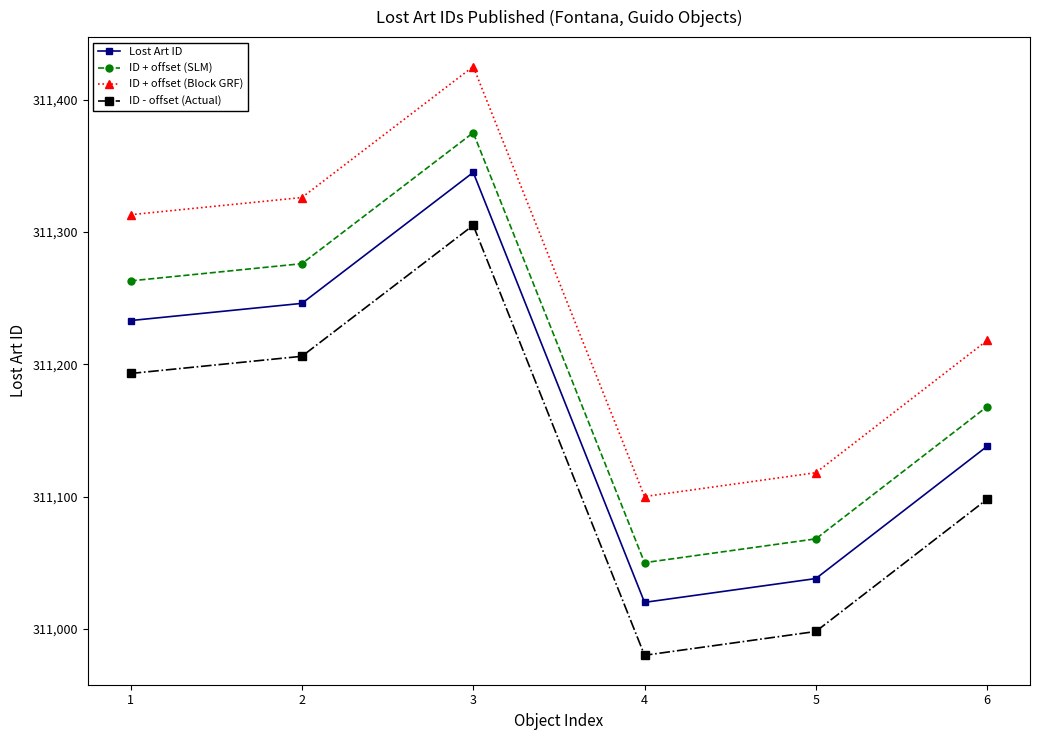

Rank the series at 3 from highest to lowest value.

ID + offset (Block GRF), ID + offset (SLM), Lost Art ID, ID - offset (Actual)